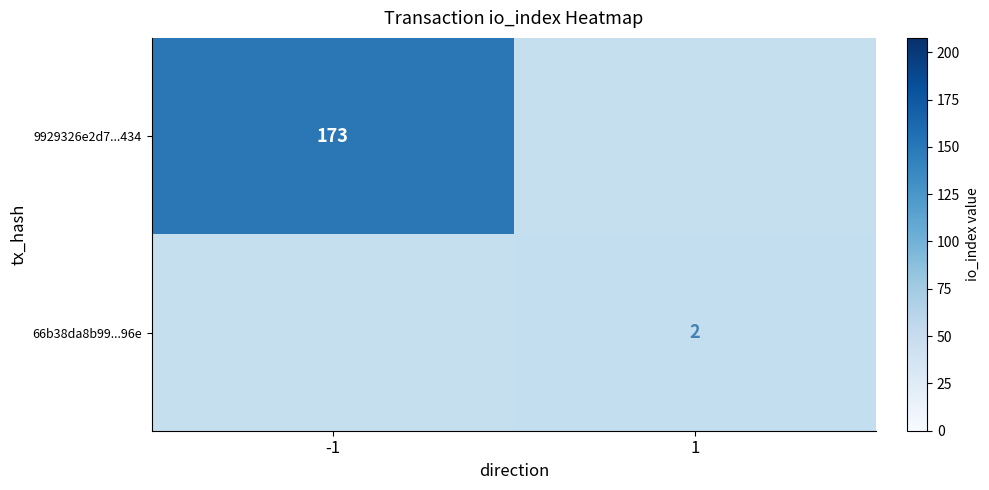

At which category is the sum across all series the highest?

-1